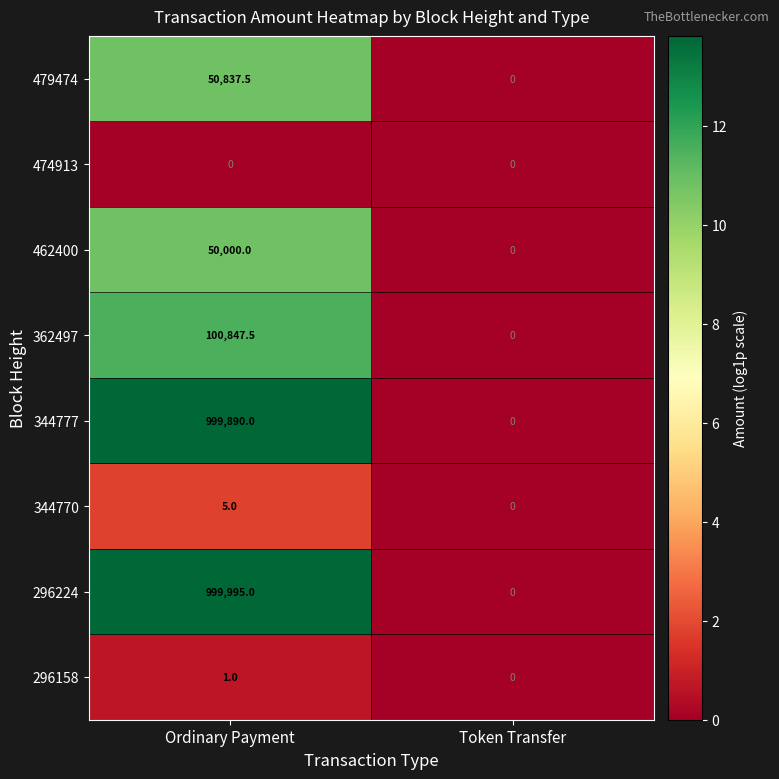

List the series in order of their peak value, highest first.

296224, 344777, 362497, 479474, 462400, 344770, 296158, 474913